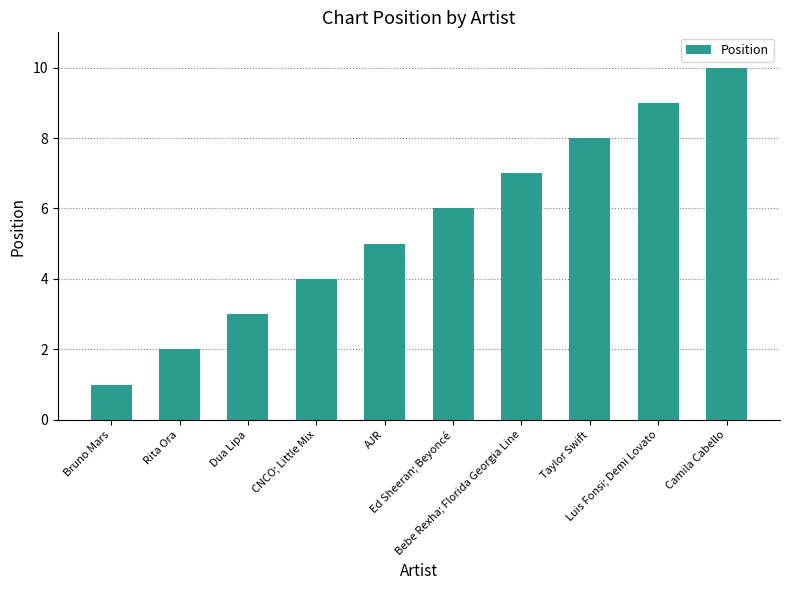

True or false: the data shows 1 at Dua Lipa.

False